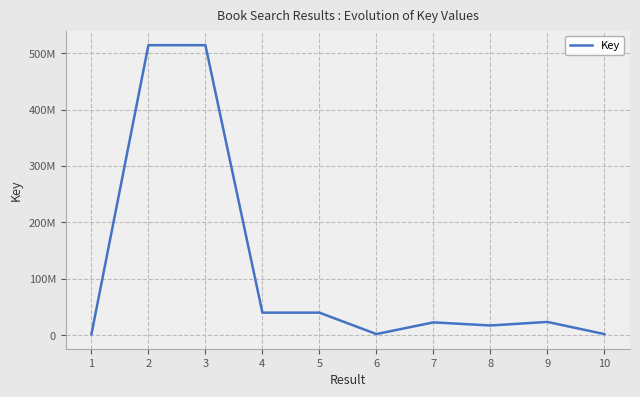

Rank the categories by value from highest to lowest.

2, 3, 4, 5, 9, 7, 8, 6, 10, 1